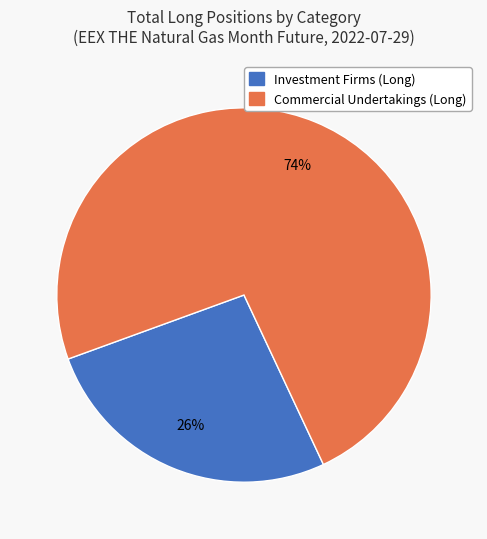

Is there any slice that represents more than half of the pie?

Yes